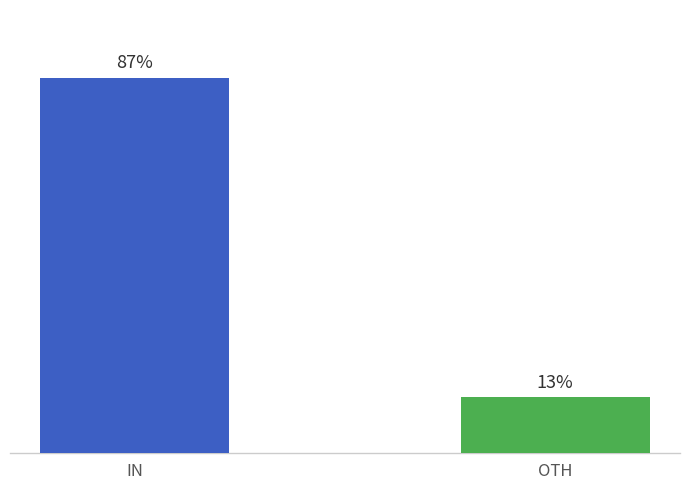

Between OTH and IN, which is larger?

IN